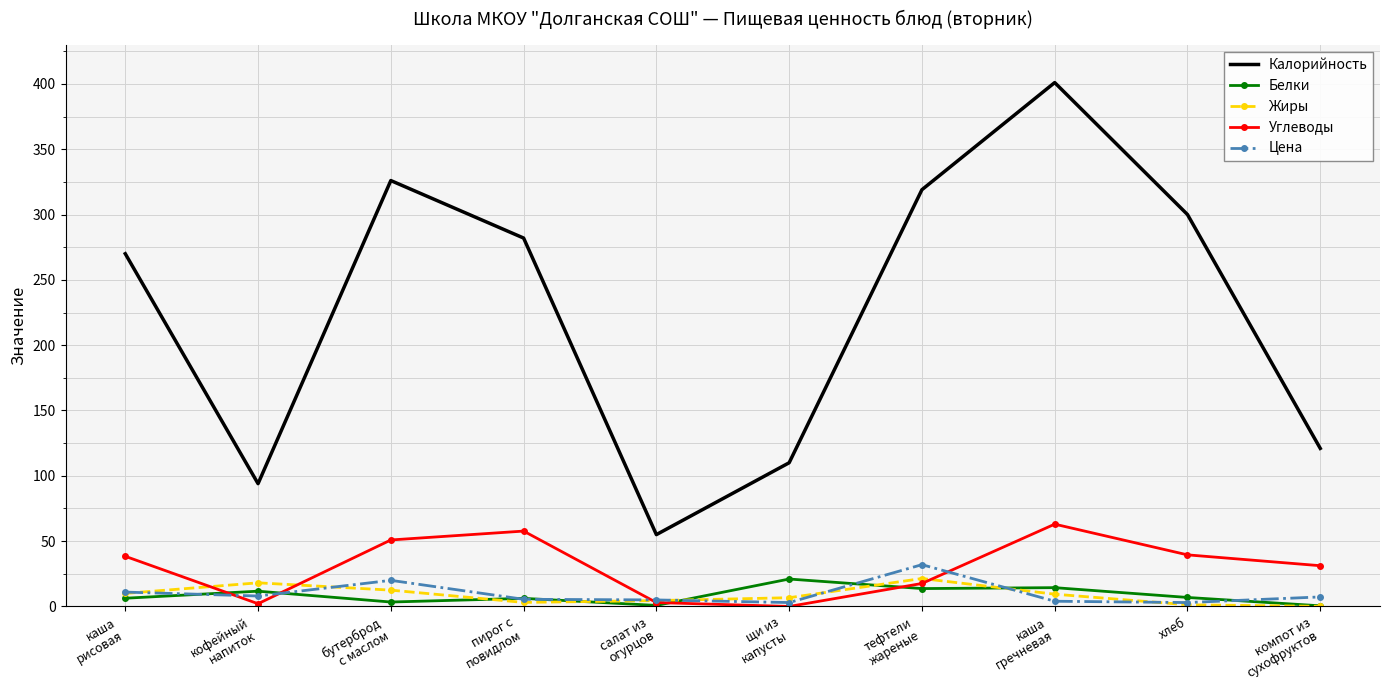

What is the minimum value for Калорийность?

55.0